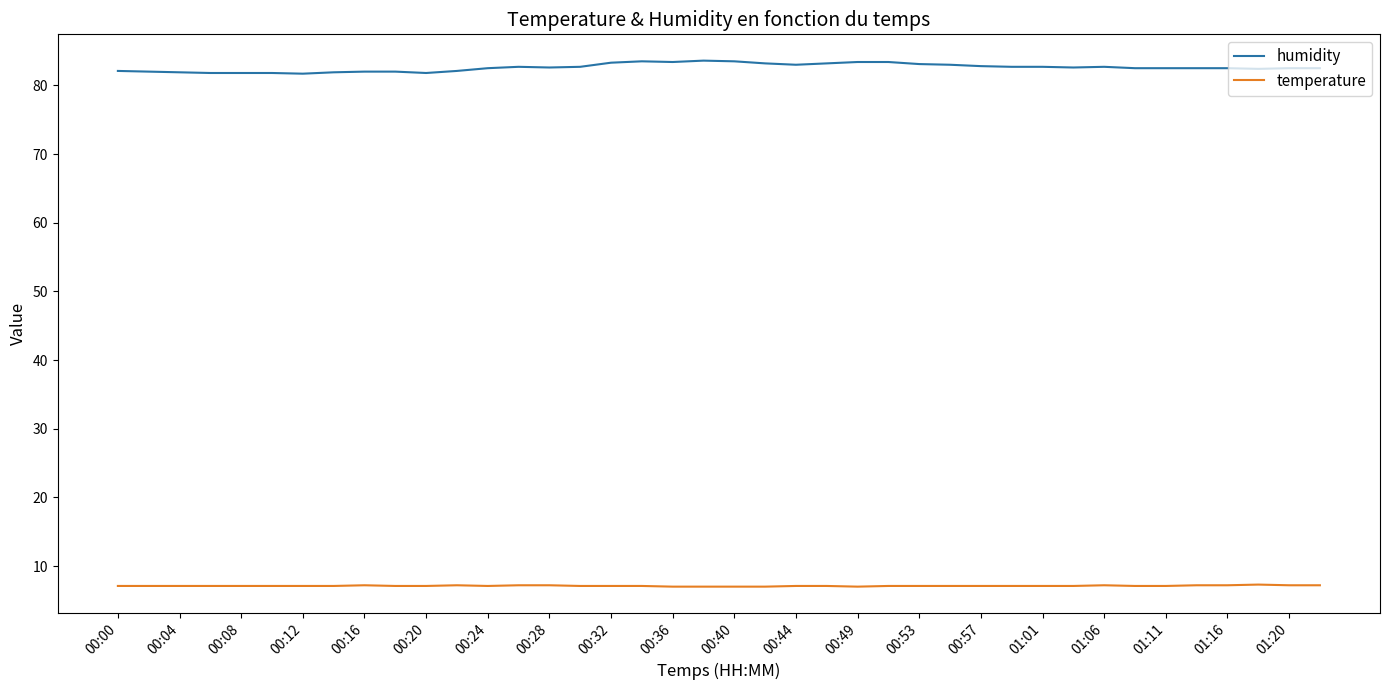

Which series has the widest spread of values?

humidity